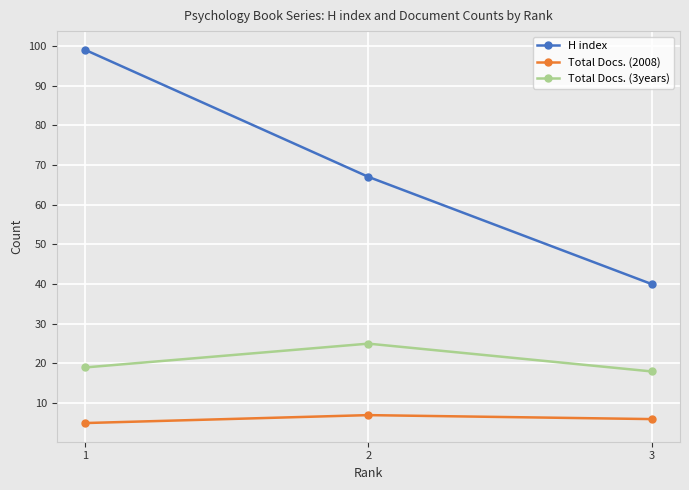

Rank the series by their maximum value, from lowest to highest.

Total Docs. (2008), Total Docs. (3years), H index